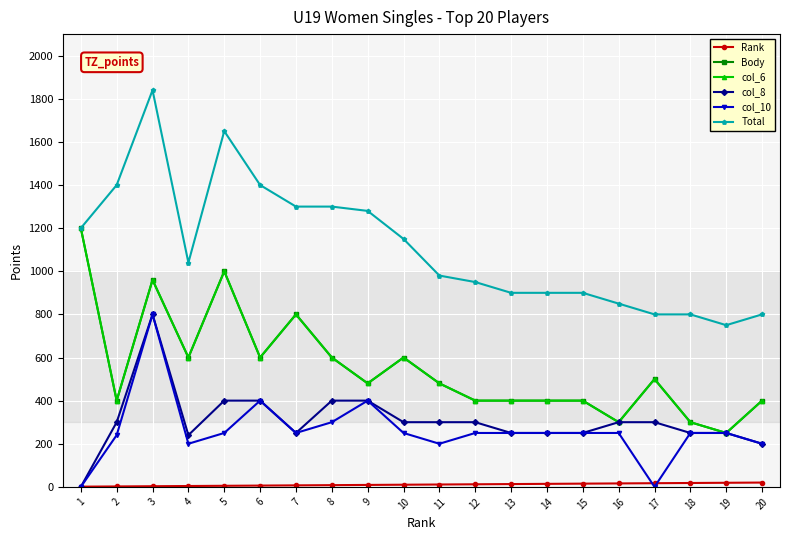

Is this an area chart (filled region under the line)?

No